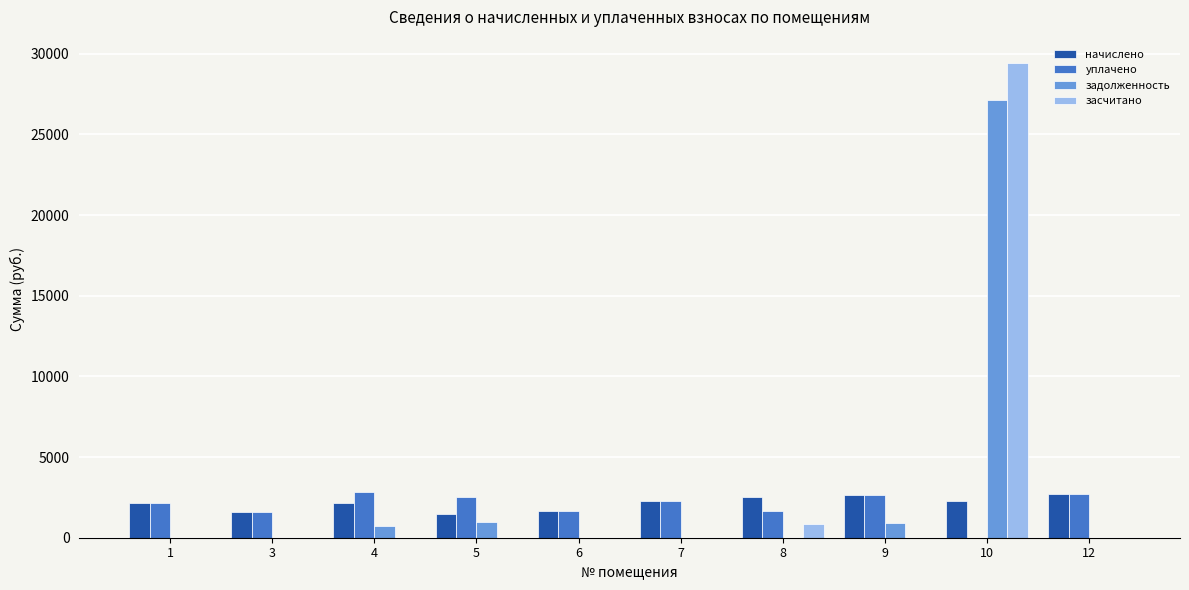

What is the maximum value shown in the chart?

29406.1